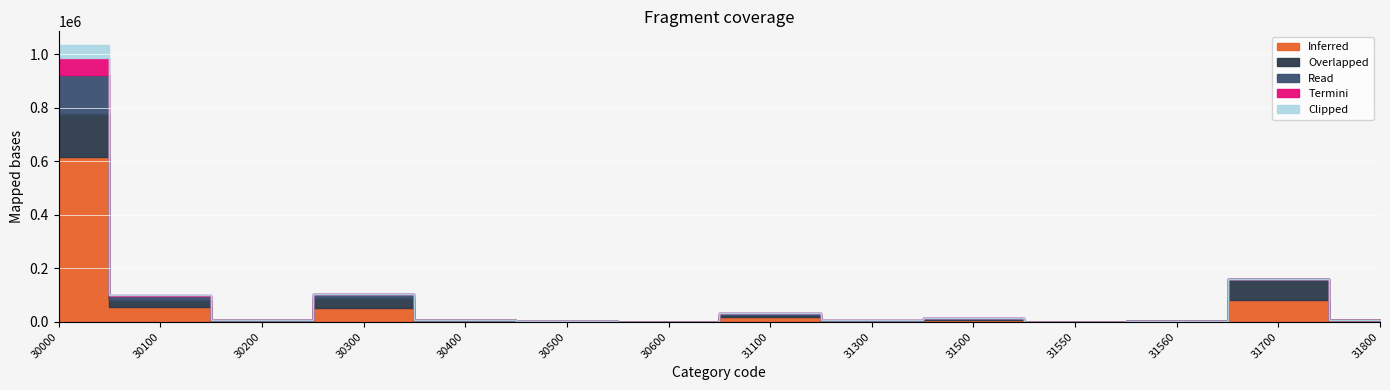

Is it true that Read equals -92422 at 31550?

False